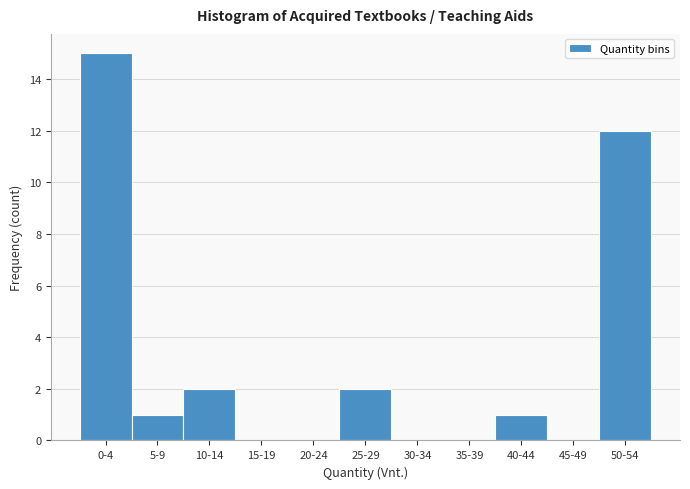

Reading left to right, what are all the values shown in this chart?

0-4=15	5-9=1	10-14=2	15-19=0	20-24=0	25-29=2	30-34=0	35-39=0	40-44=1	45-49=0	50-54=12